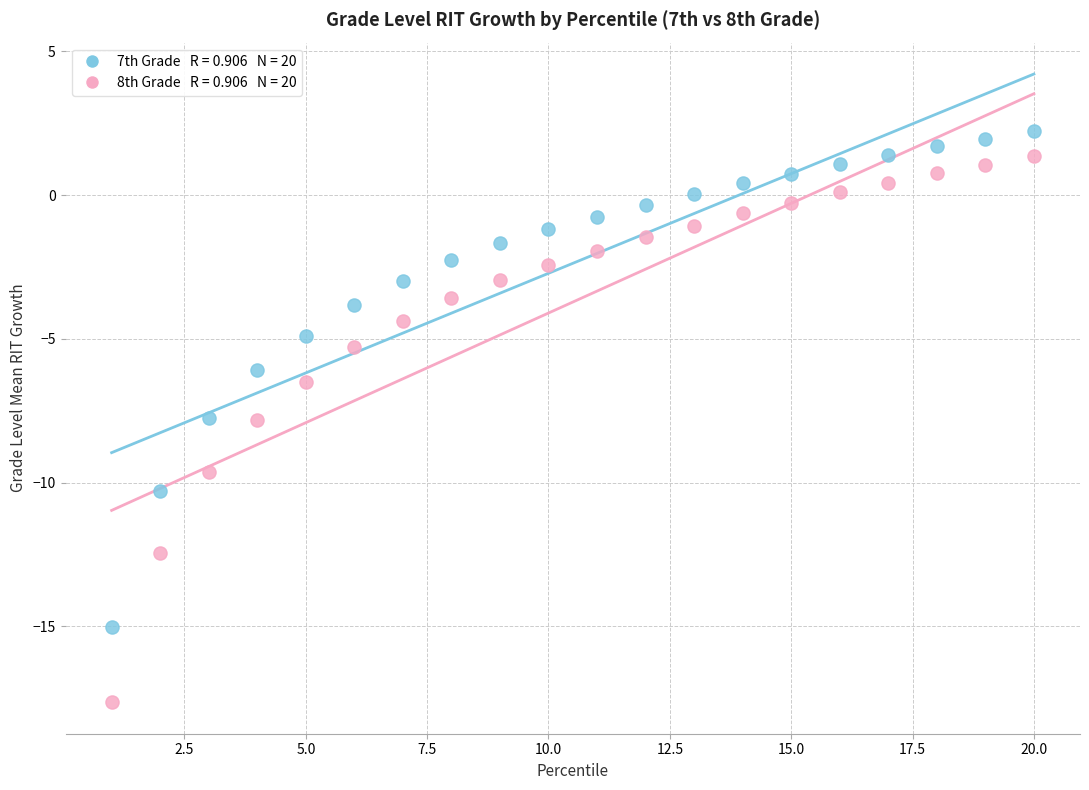

Across all data points, what is the range of X values (max minus min)?

19.0